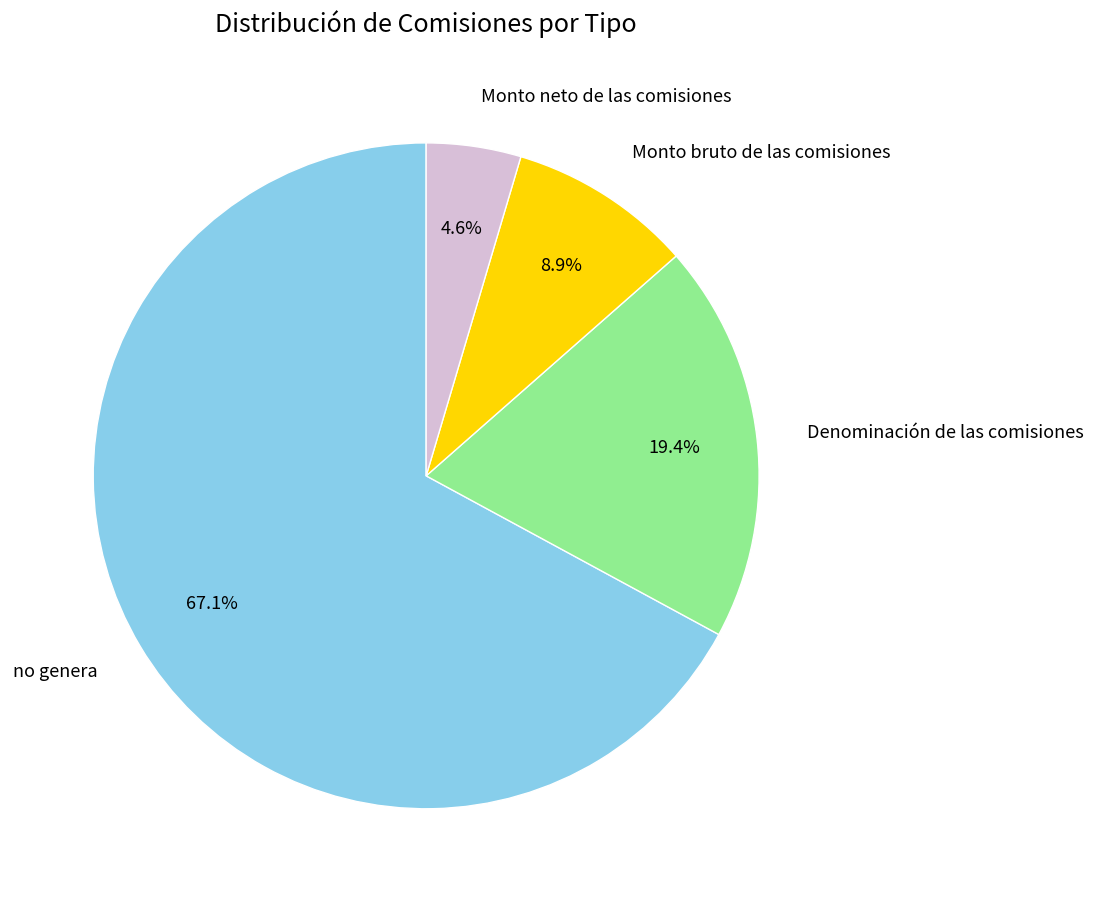

To the nearest percent, what portion does Monto bruto de las comisiones represent?

9%